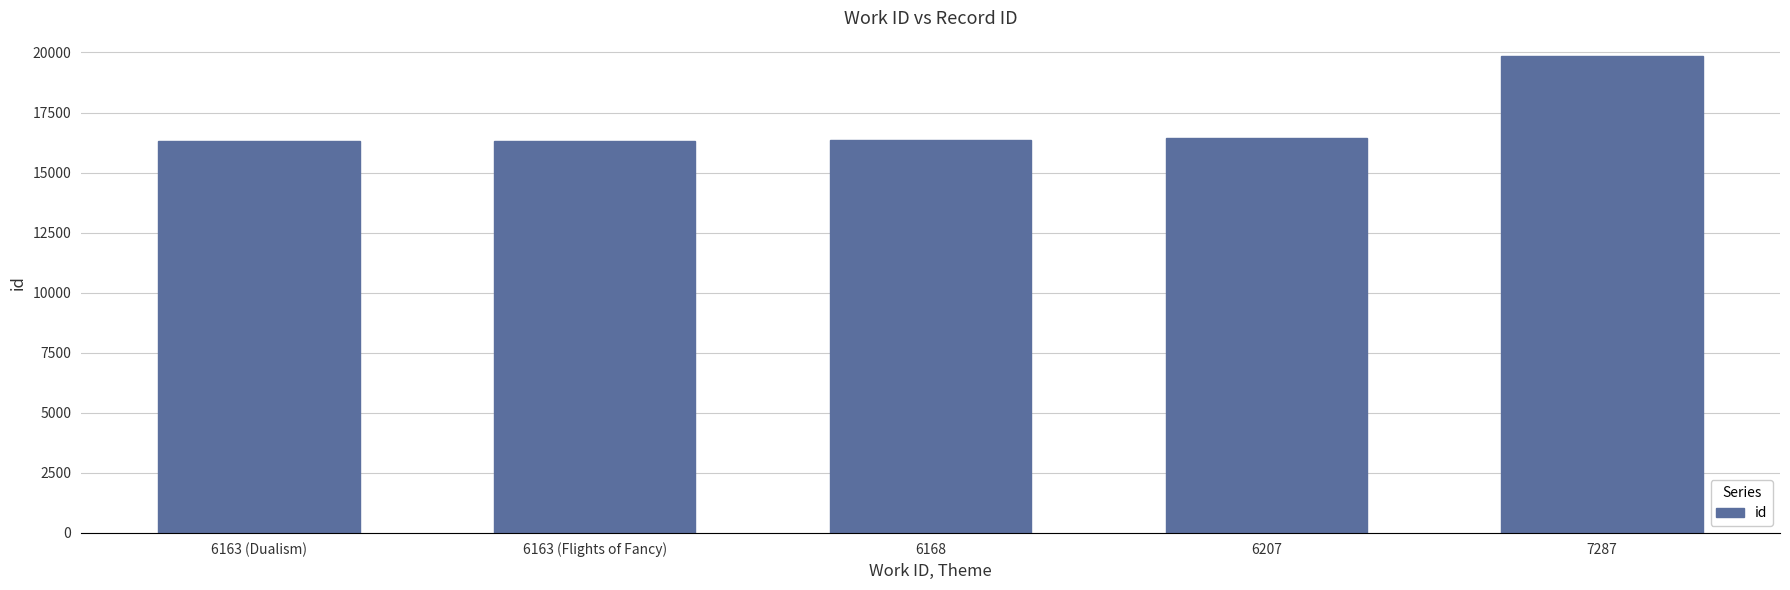

Is it true that the value at 6207 is 29281?

False